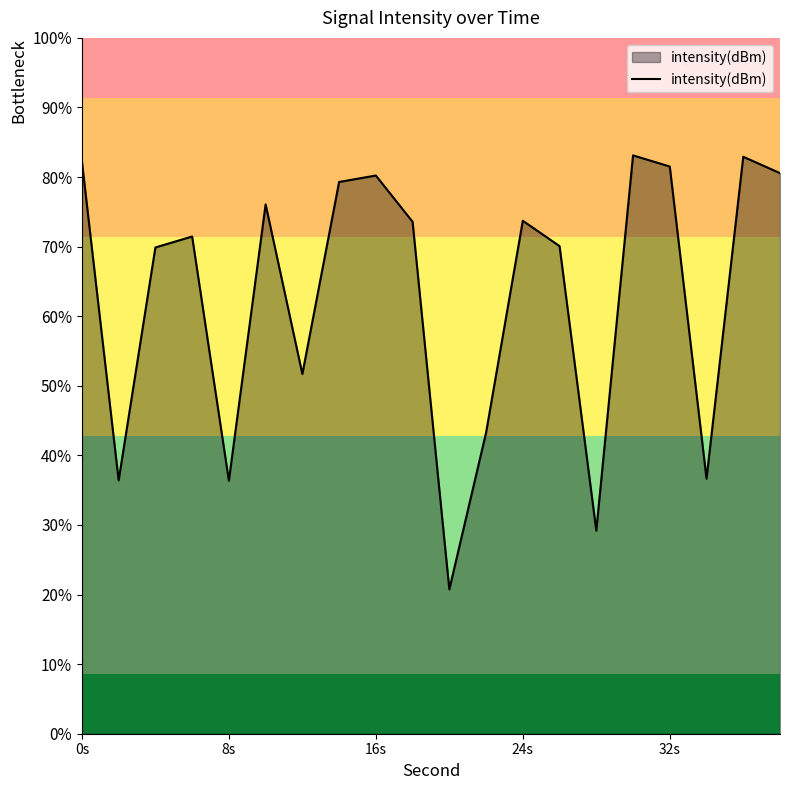

True or false: the data has more than 2 interior local peaks.

True